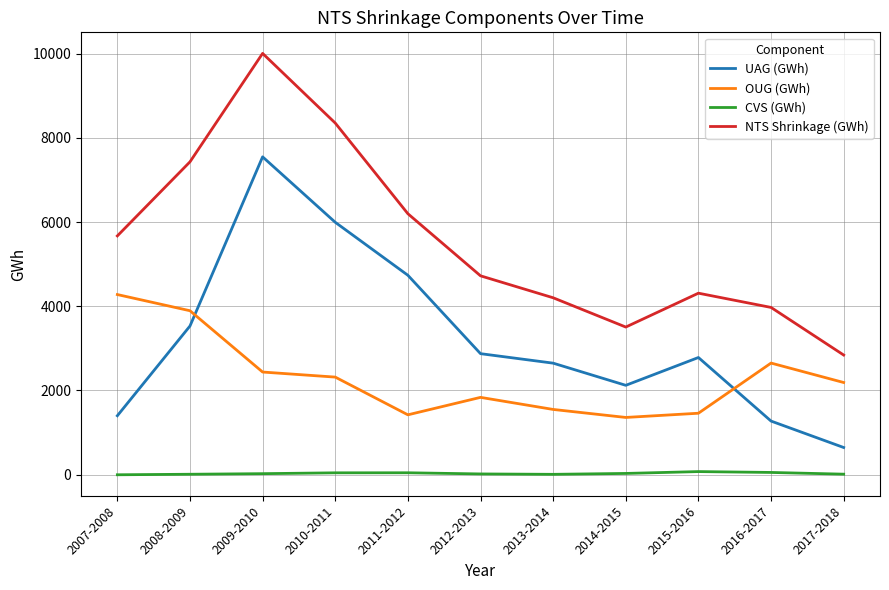

How many lines are shown in the chart?

4